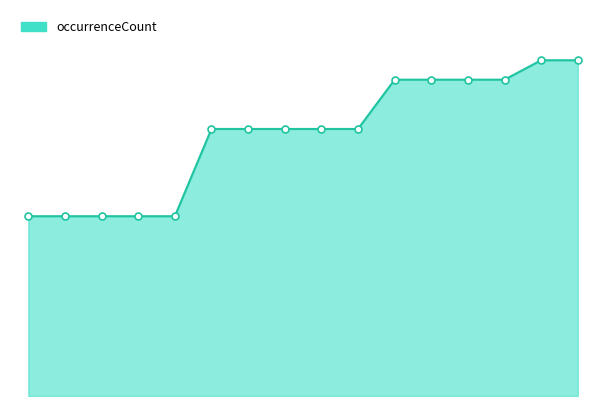

Which category has the lowest value across all series?

2017-12-22